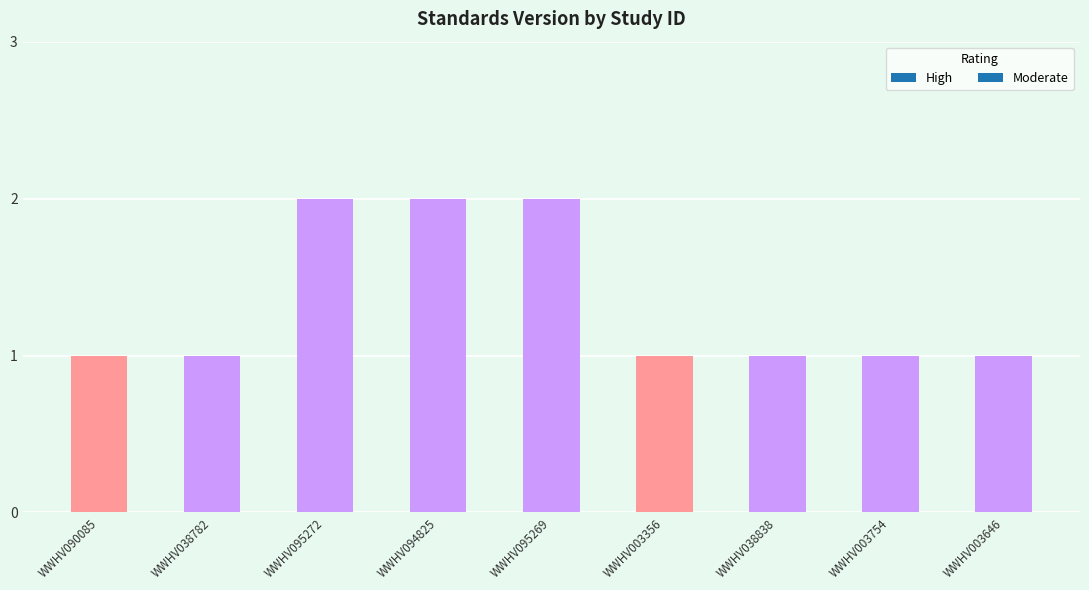

Are the bars grouped side by side (vs. stacked)?

No